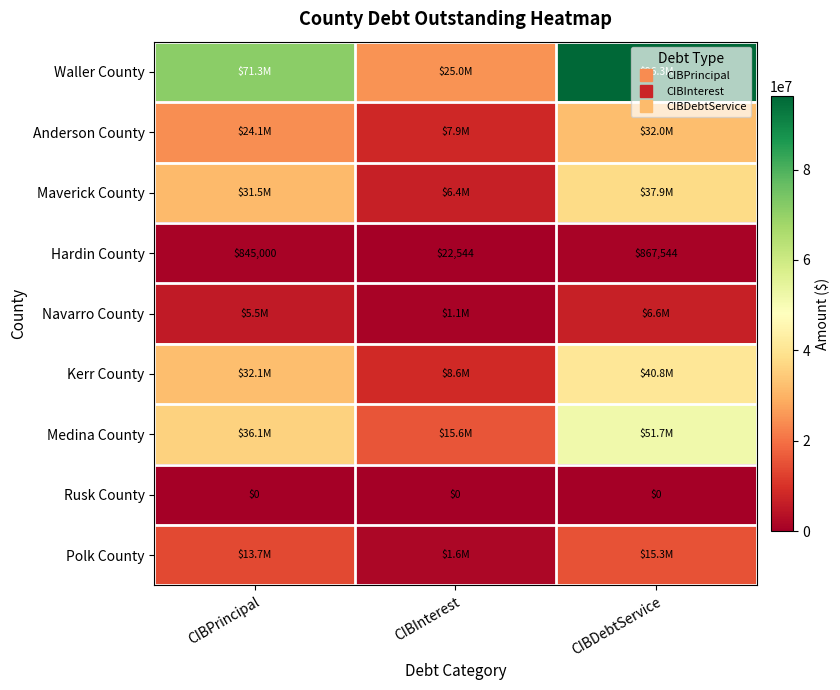

Is the value of Kerr County at CIBDebtService greater than the value of Polk County at CIBDebtService?

Yes